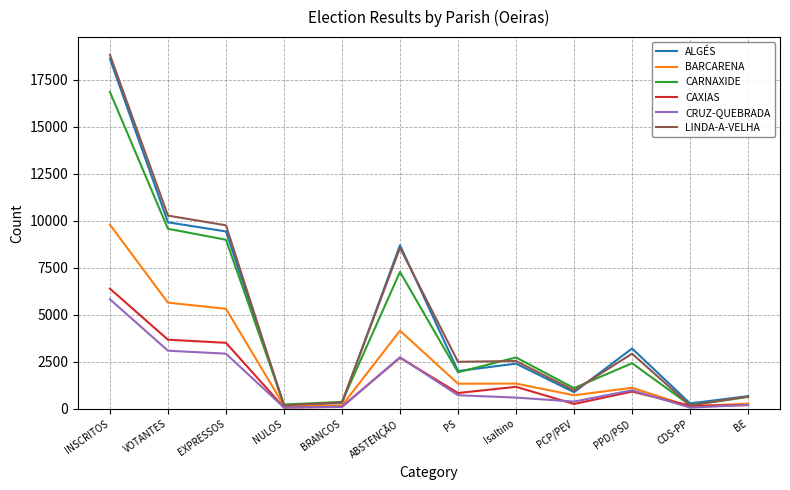

Which category has the highest value in the CARNAXIDE series?

INSCRITOS